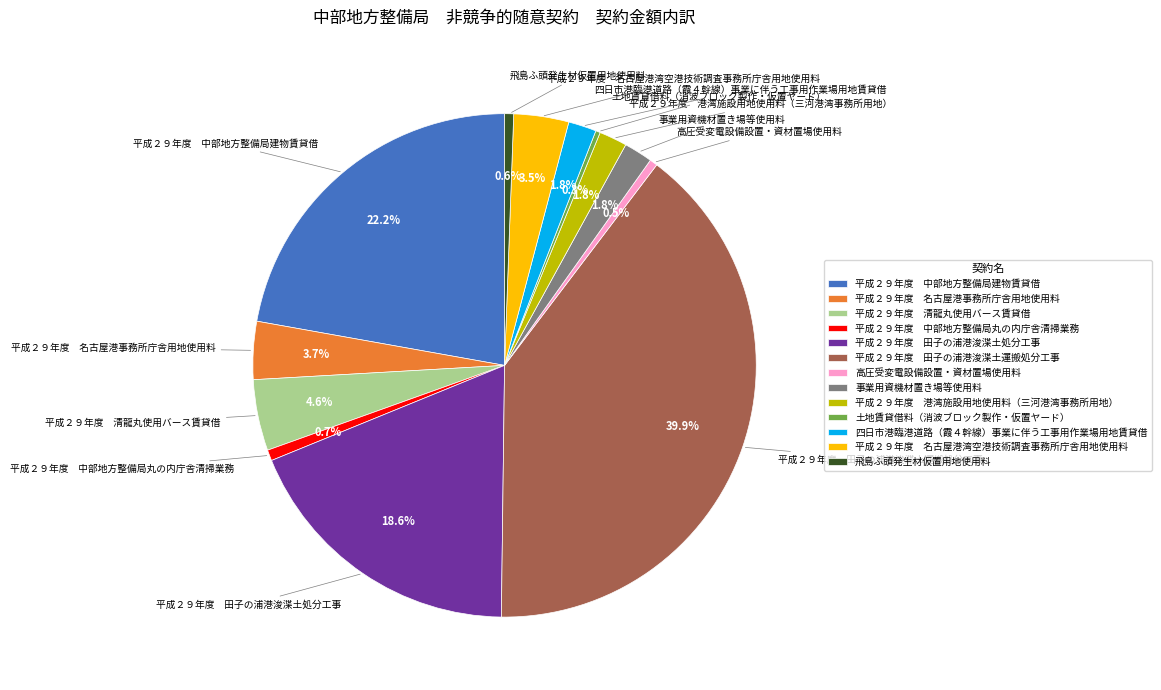

What portion of the pie excludes 平成２９年度 名古屋港事務所庁舎用地使用料?

96.3%